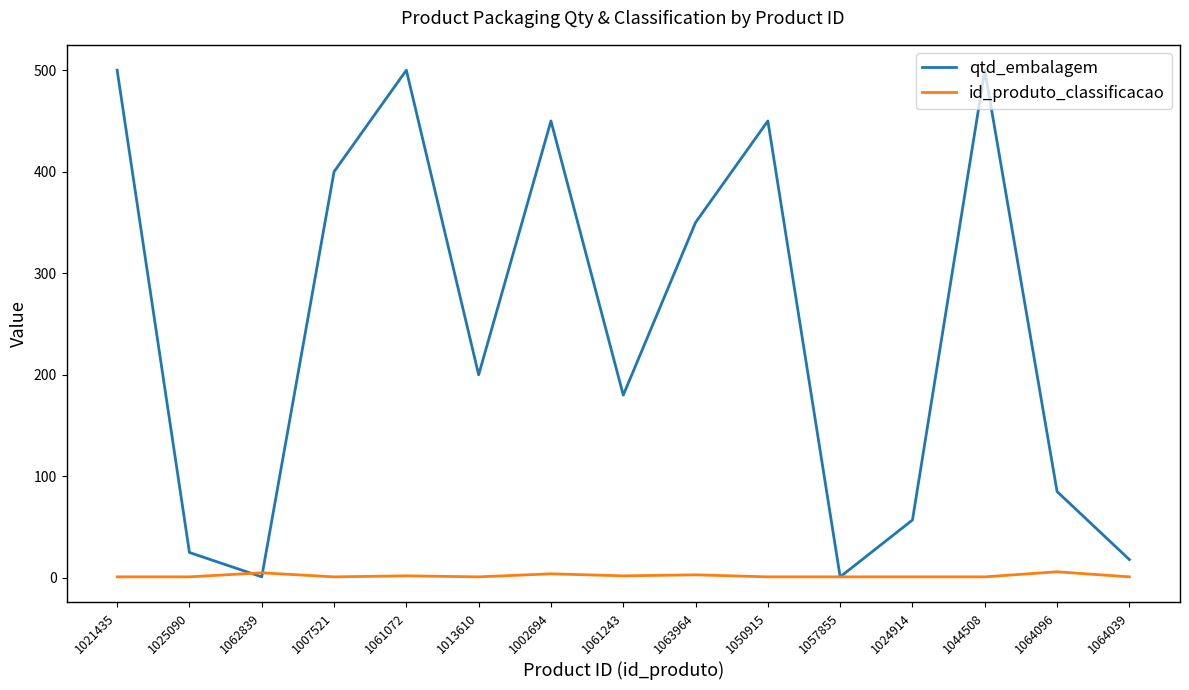

At which label is qtd_embalagem closest to 250?

1013610